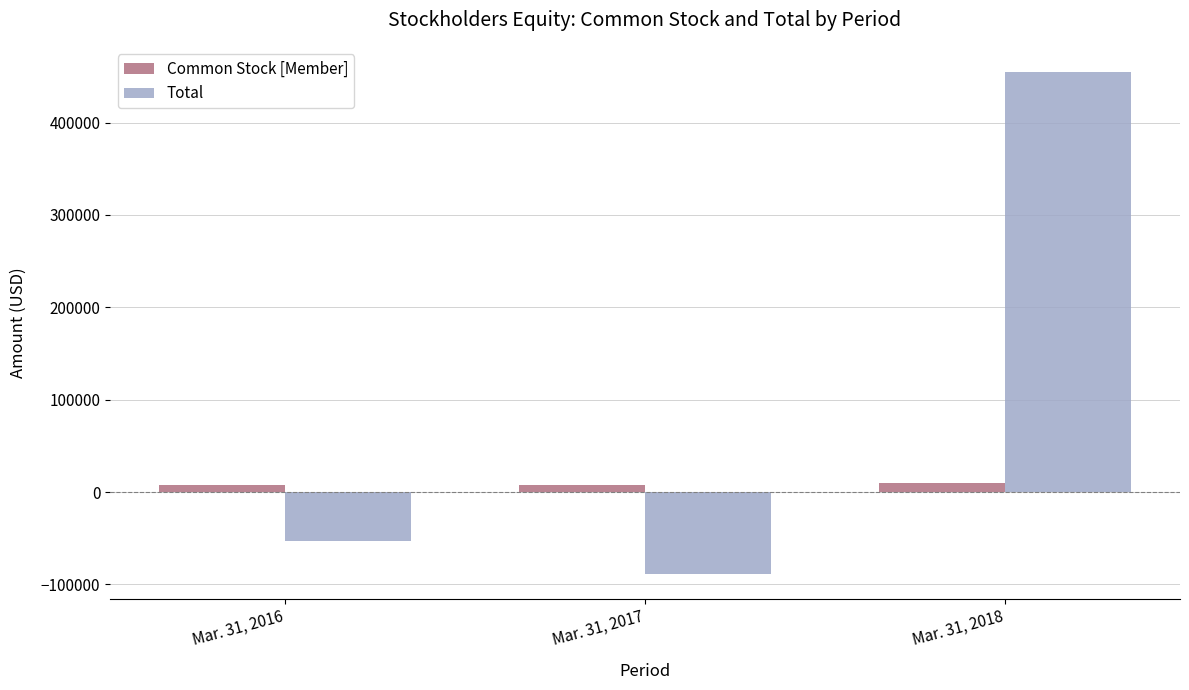

List the series in order of their peak value, highest first.

Total, Common Stock [Member]